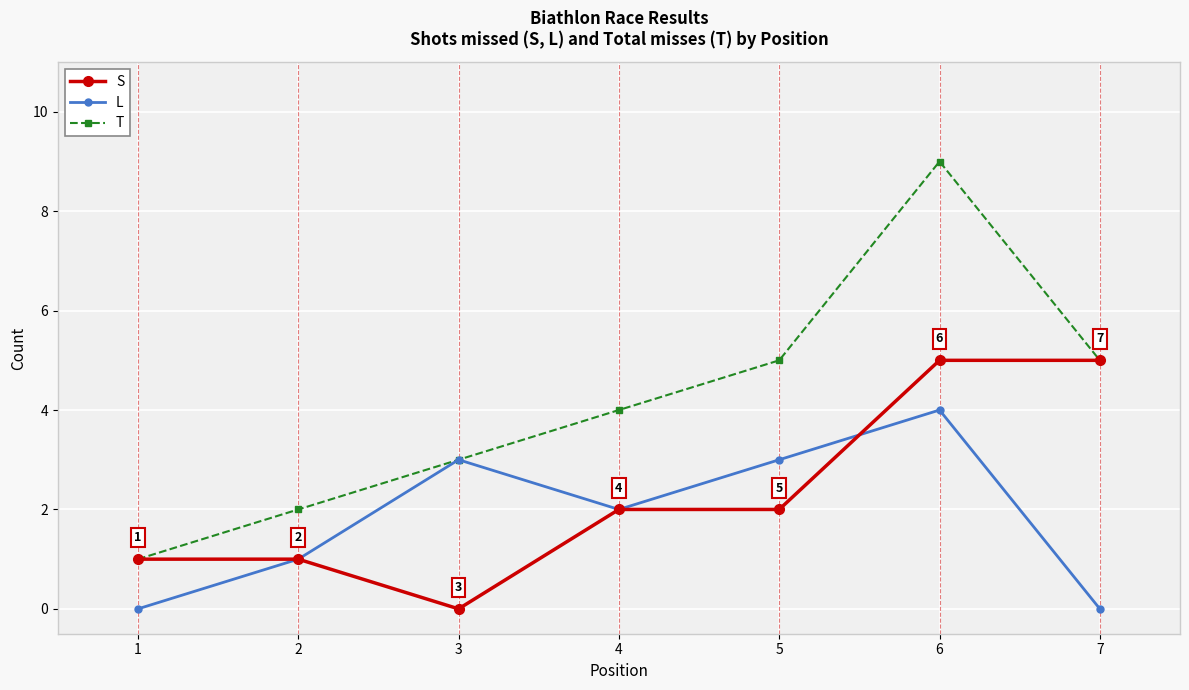

What are all the series names shown in the legend?

S, L, T